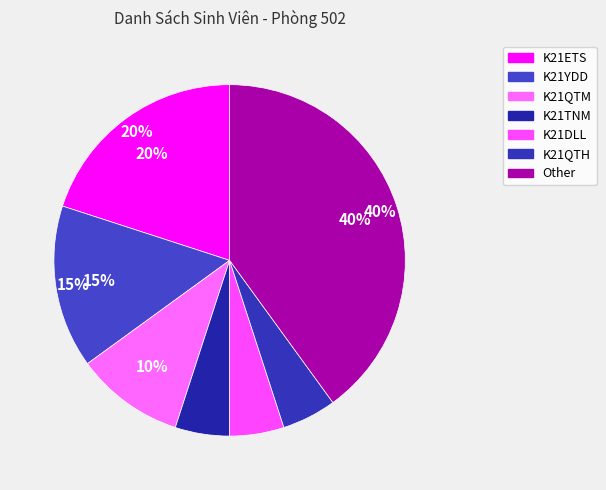

To the nearest percent, what is the average slice percentage?

14%